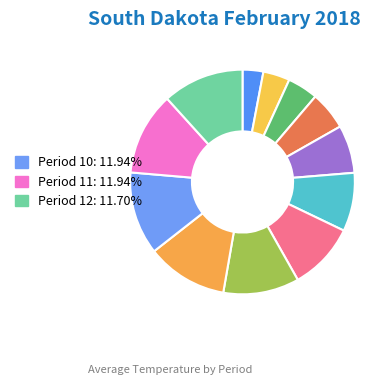

How many segments does this pie chart have?

12